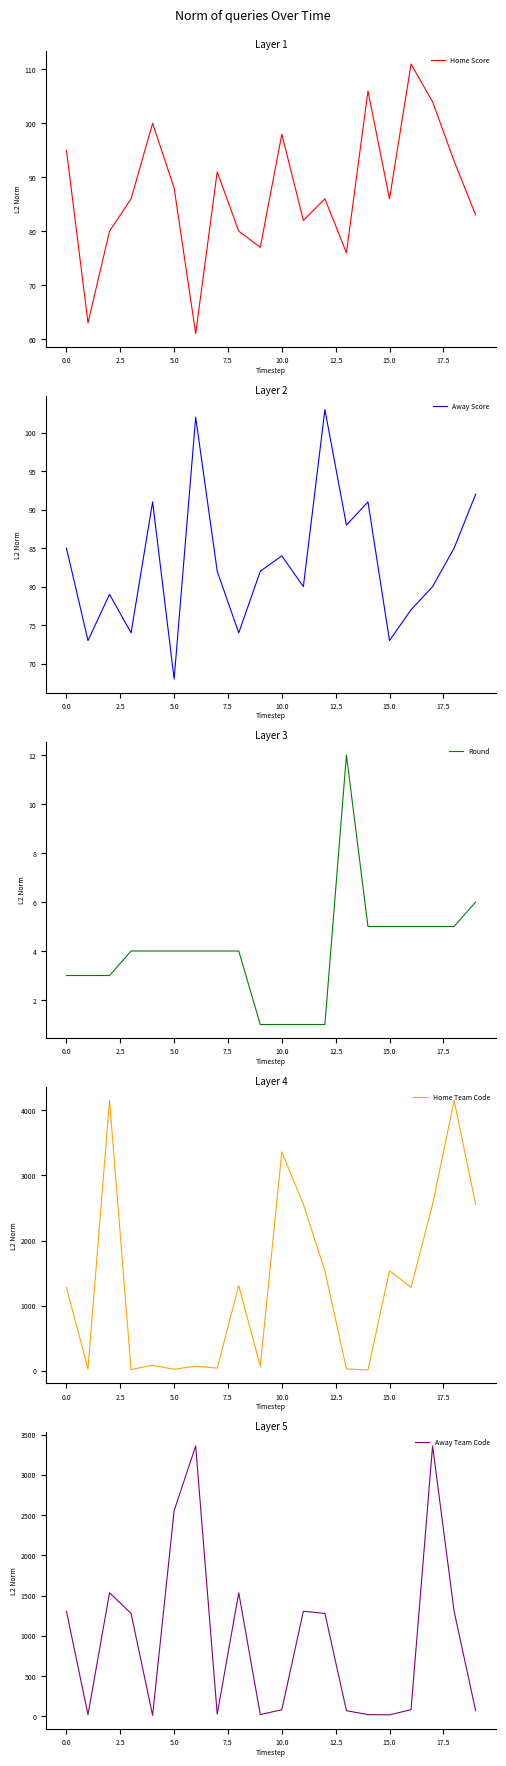

What is the maximum value for Away Team Code?

3361